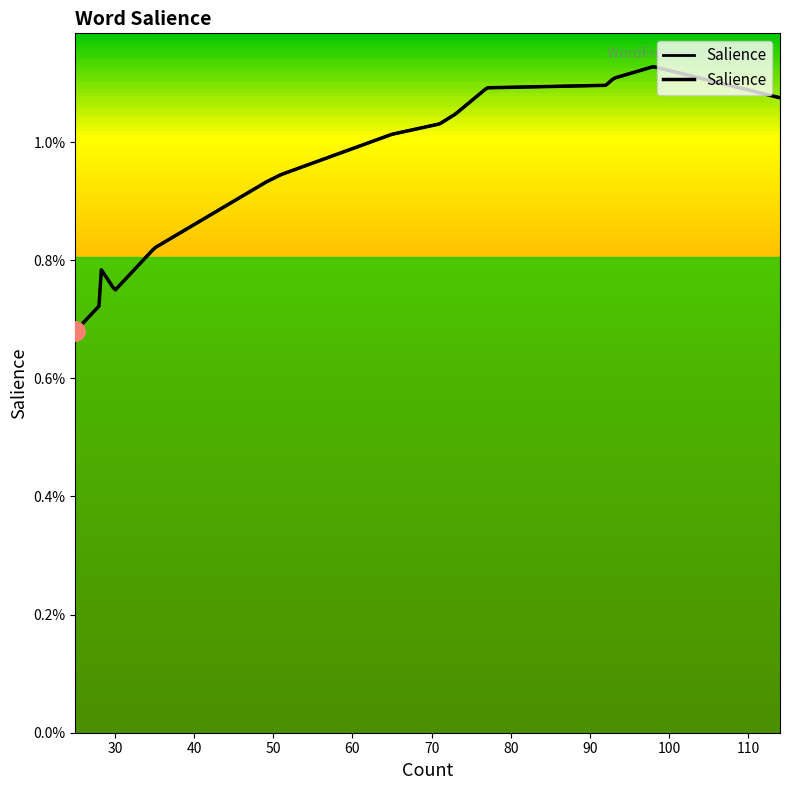

Is it true that the value at 35 is 0.0?

False